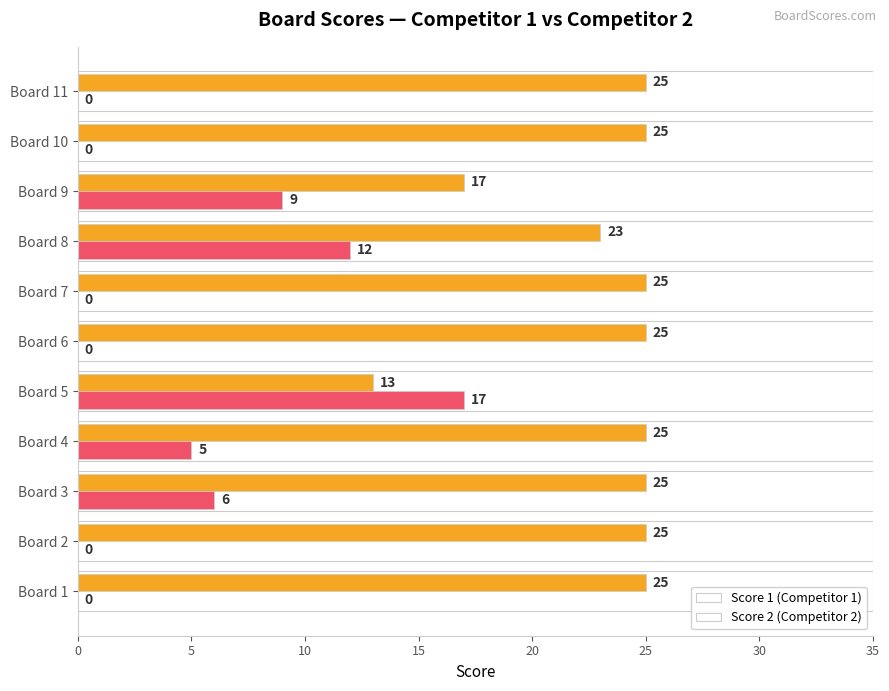

At which category is the sum across all series the highest?

Board 8